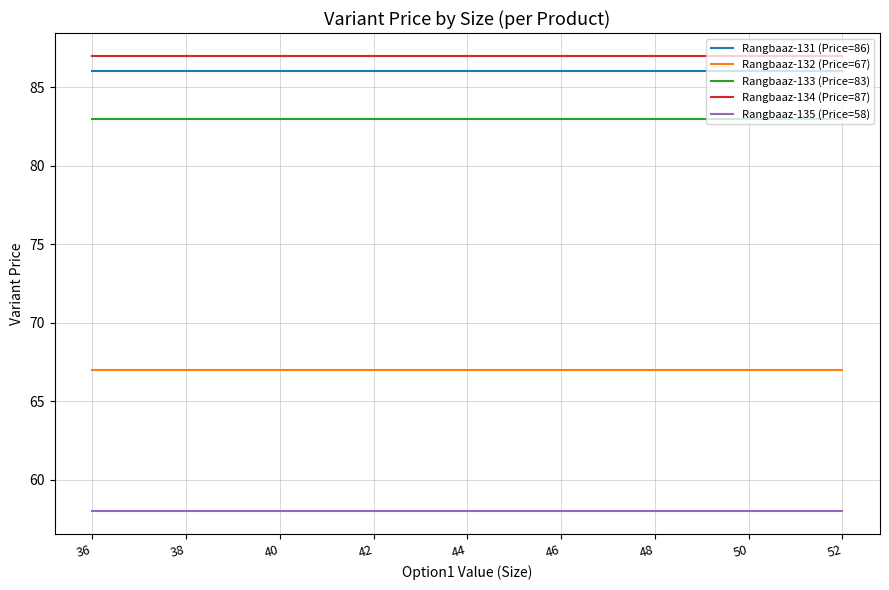

True or false: Rangbaaz-133 (Price=83) and Rangbaaz-134 (Price=87) intersect in this chart.

False